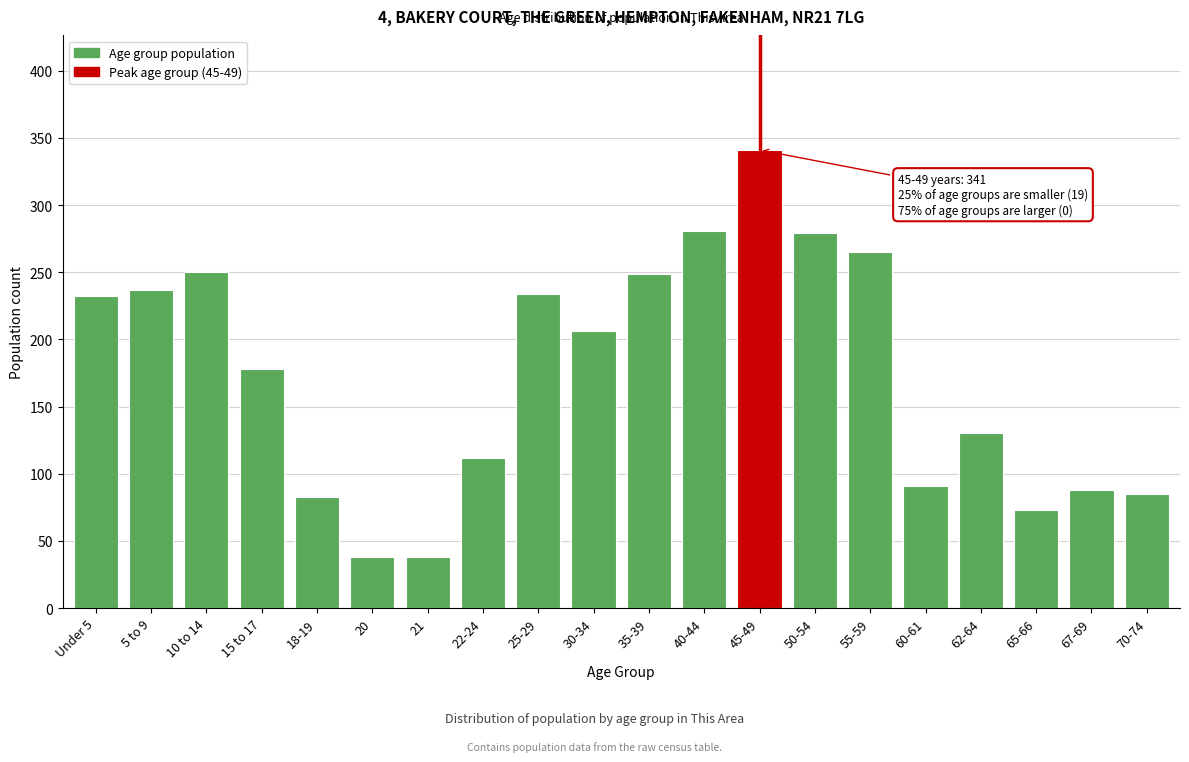

What is the sum of the values at 21 and 62-64?

168